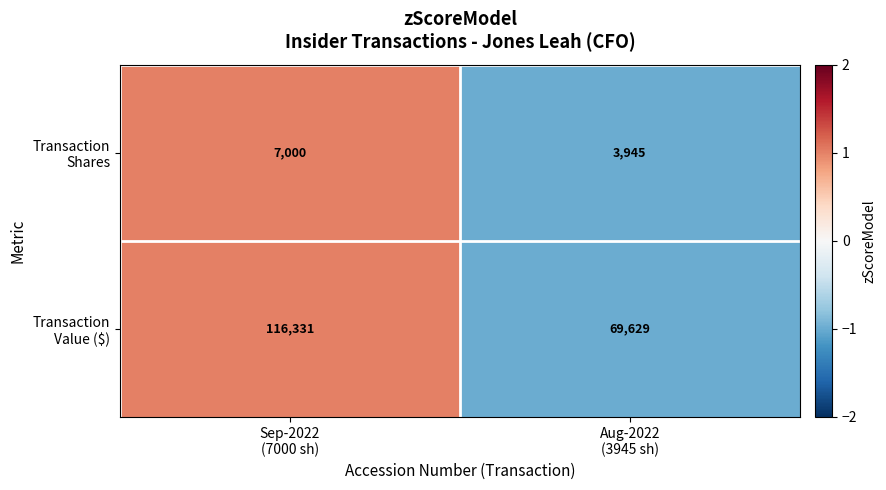

What is the maximum value shown in the chart?

116331